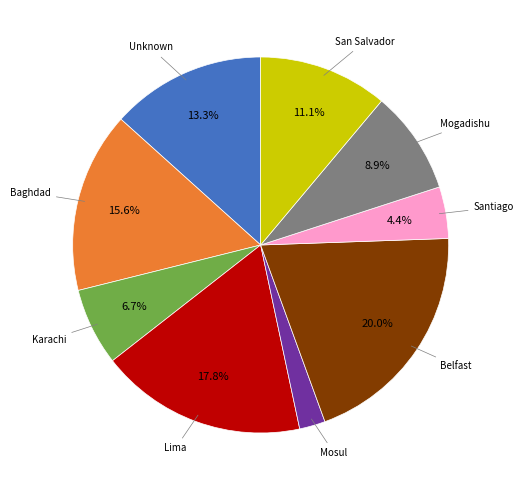

Between Karachi and San Salvador, which is larger?

San Salvador